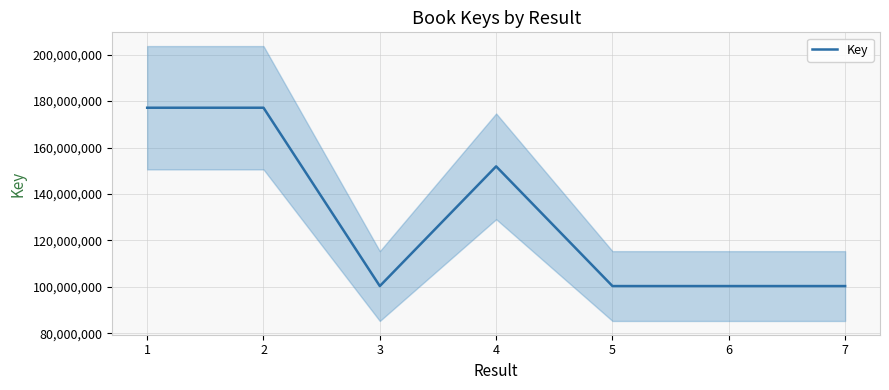

What value does the data have at 5, to the nearest 50?

100296250